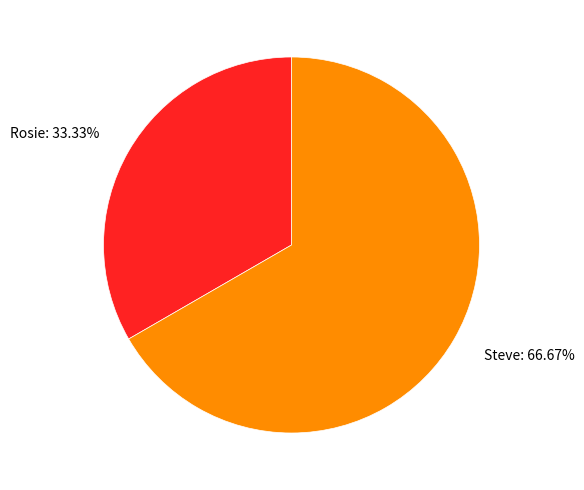

How many segments does this pie chart have?

2